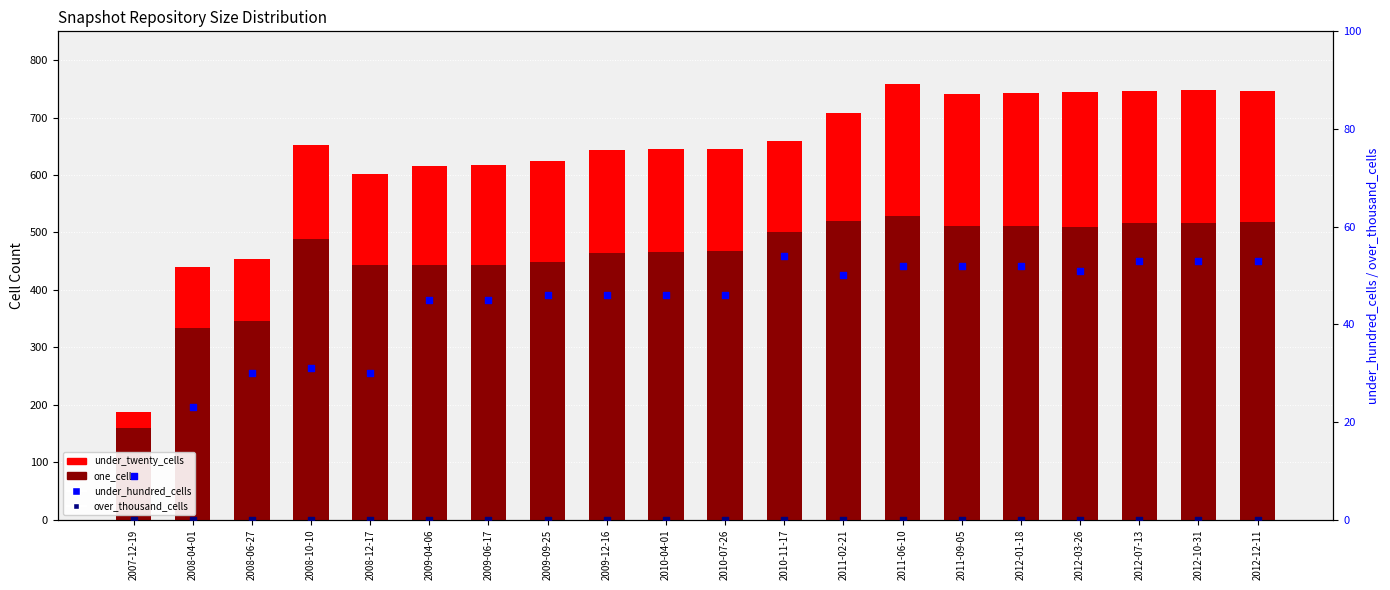

Which series contains the lowest Y value?

over_thousand_cells